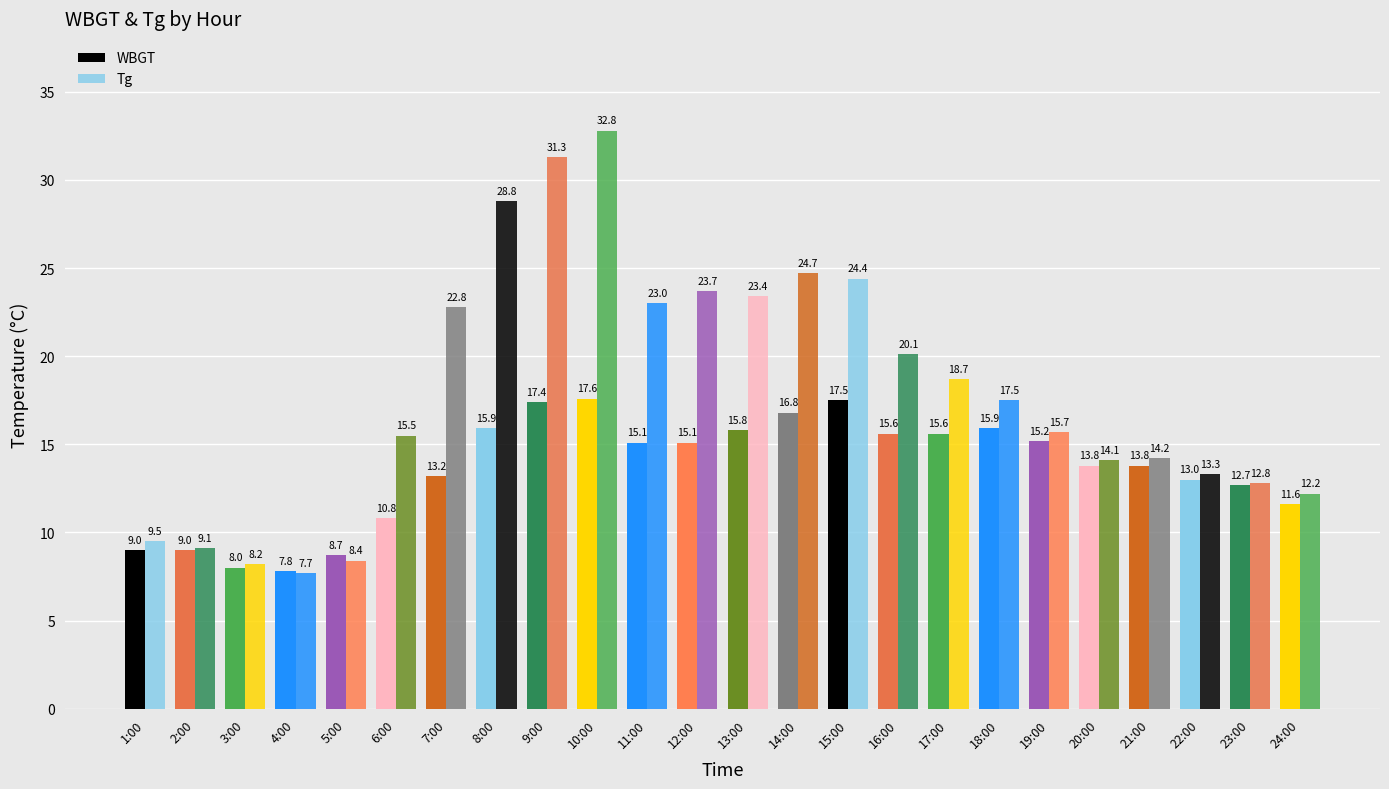

How many bars are there in total?

48